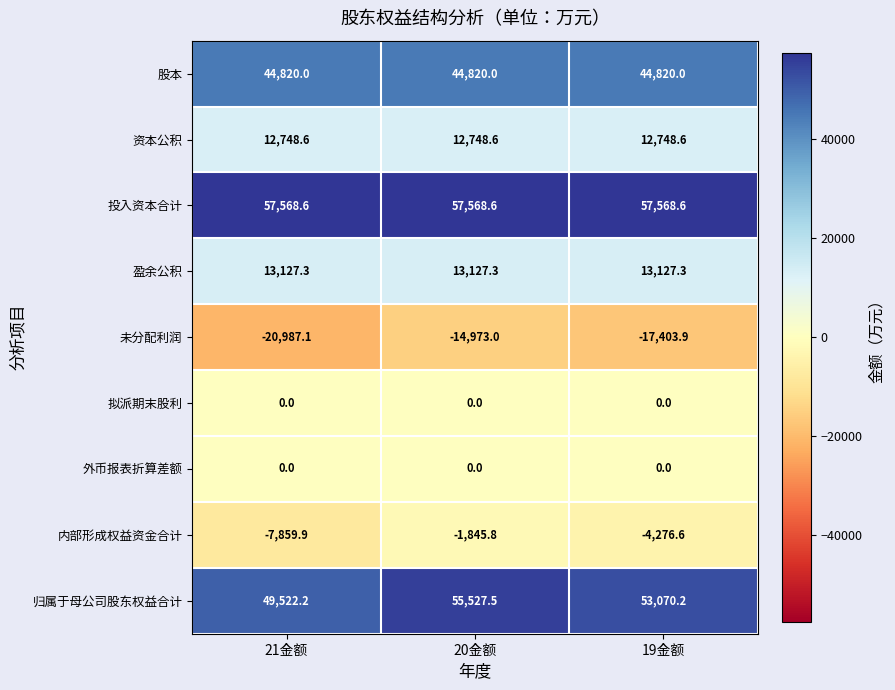

Which series changed the most between 21金额 and 19金额?

内部形成权益资金合计